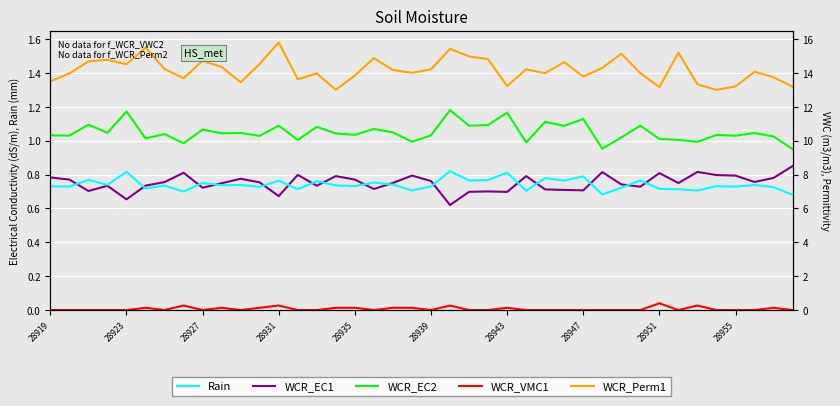

What is the difference between the second highest and second lowest values in the WCR_Perm1 series?

0.2